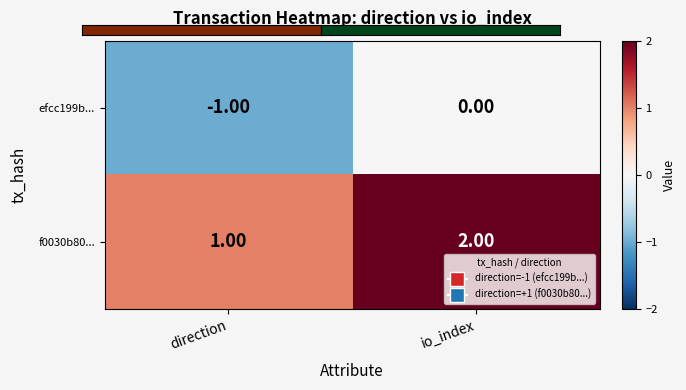

What is the sum of all f0030b80... values?

3